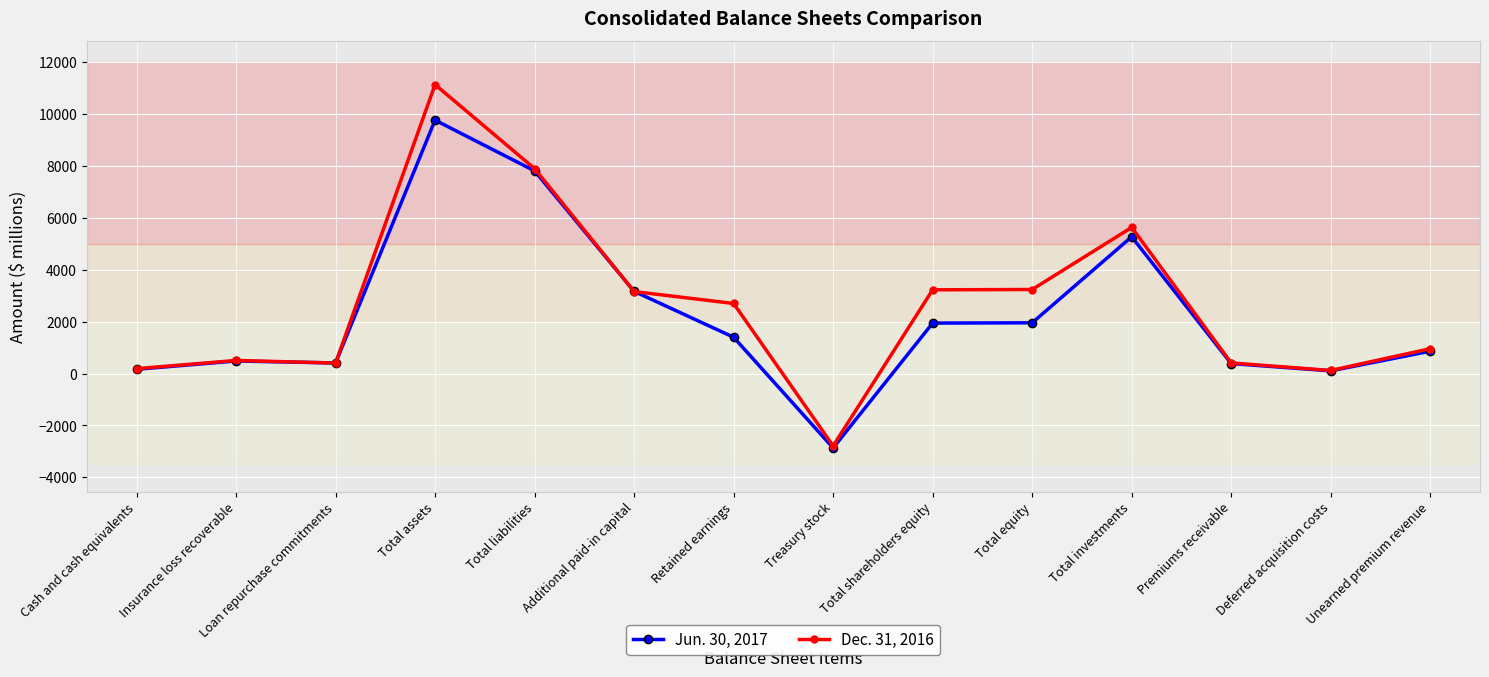

How many categories are shown in the chart?

14